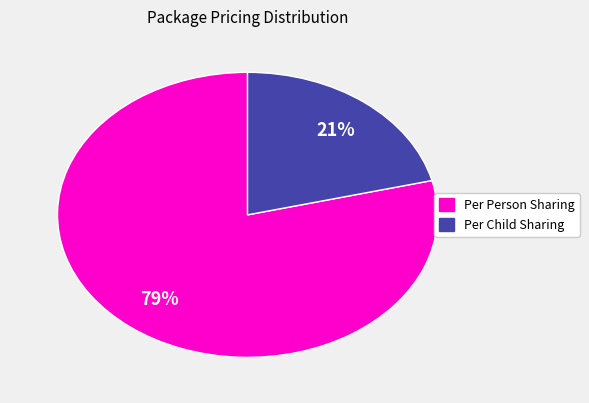

Does any single category account for the majority?

Yes